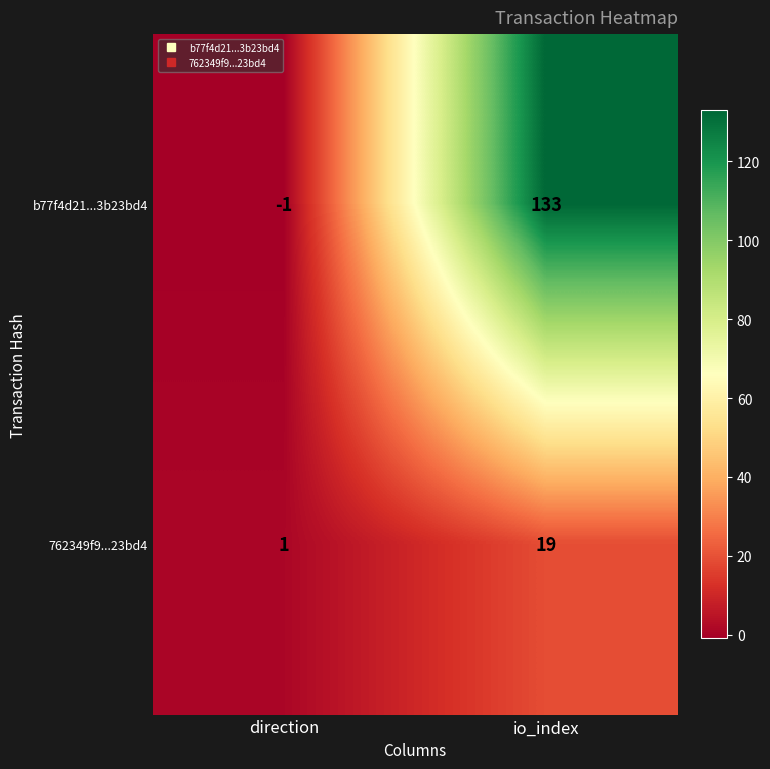

Count the number of categories in the chart.

2